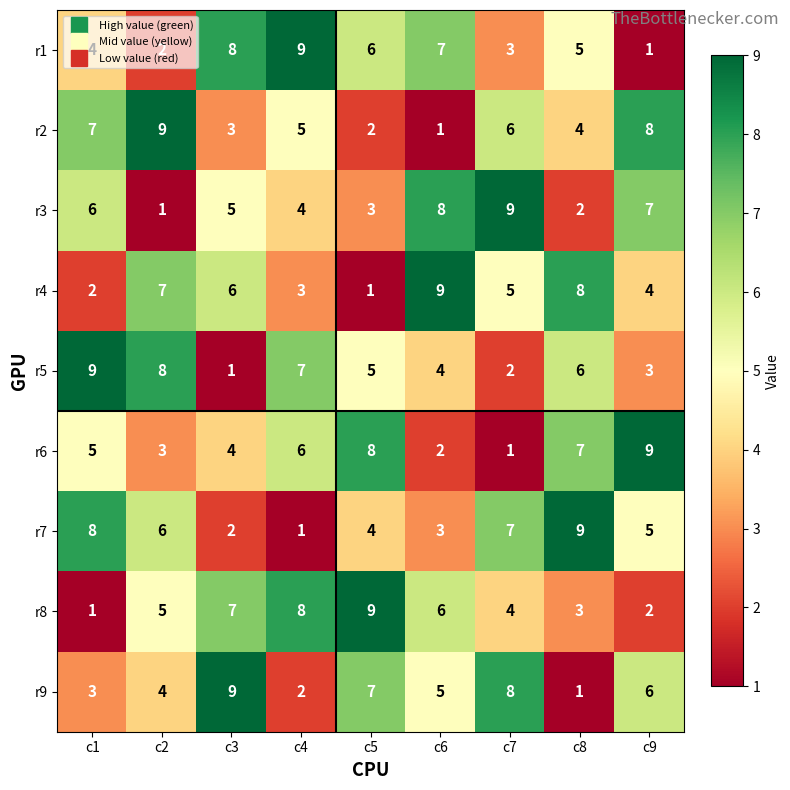

How many series are shown in this chart?

9